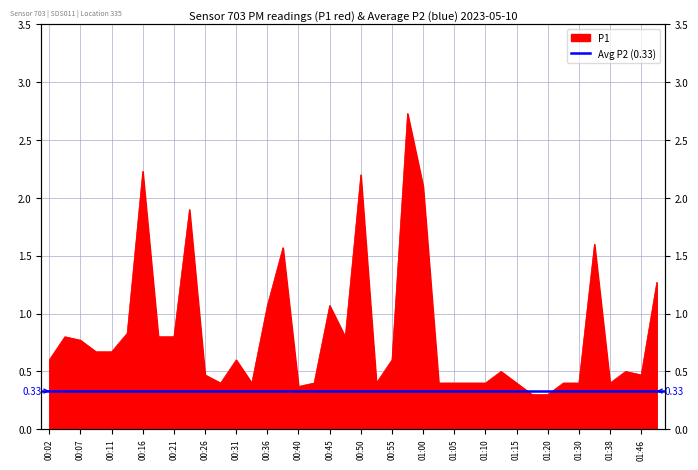

Which label corresponds to the smallest value in the chart?

01:17